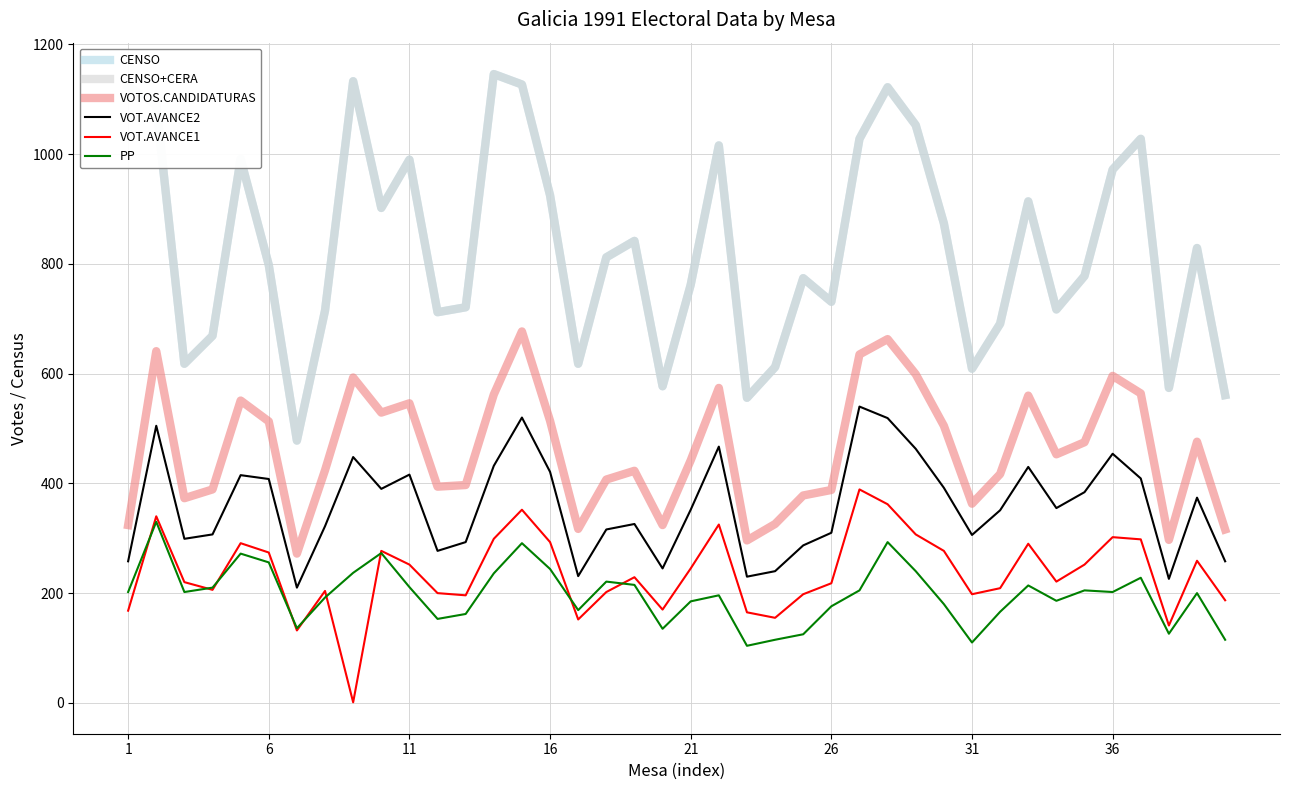

Does the chart display data point markers on the line(s)?

No